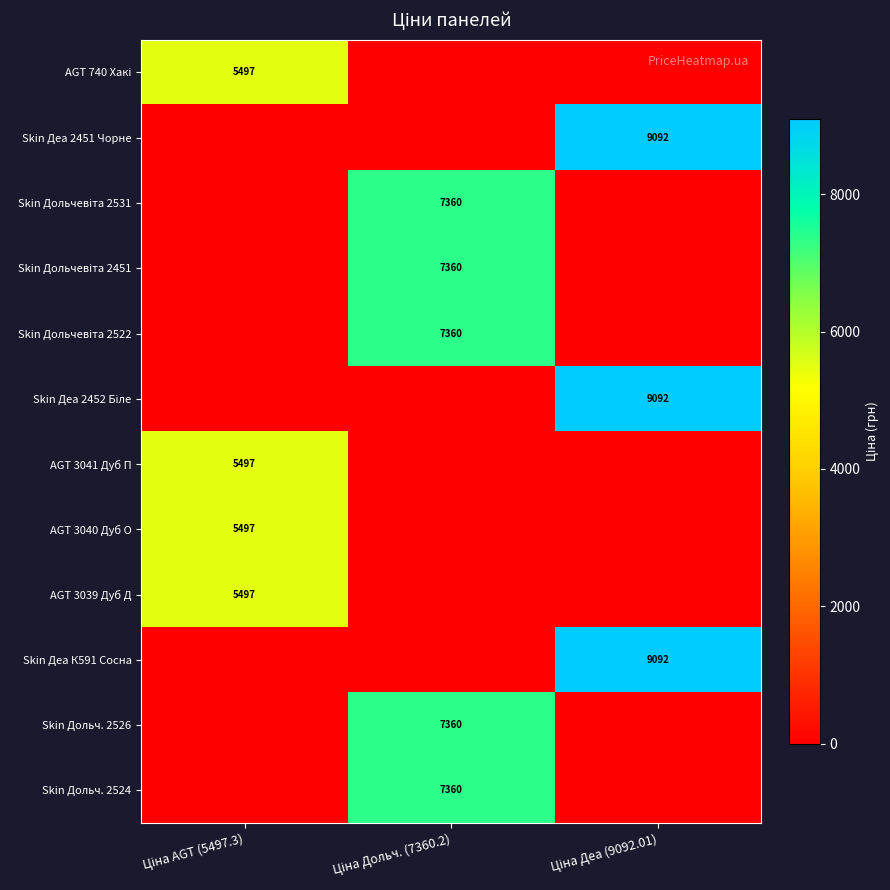

List the labels in order of AGT 740 Хакі value, largest first.

Ціна AGT (5497.3), Ціна Дольч. (7360.2), Ціна Деа (9092.01)